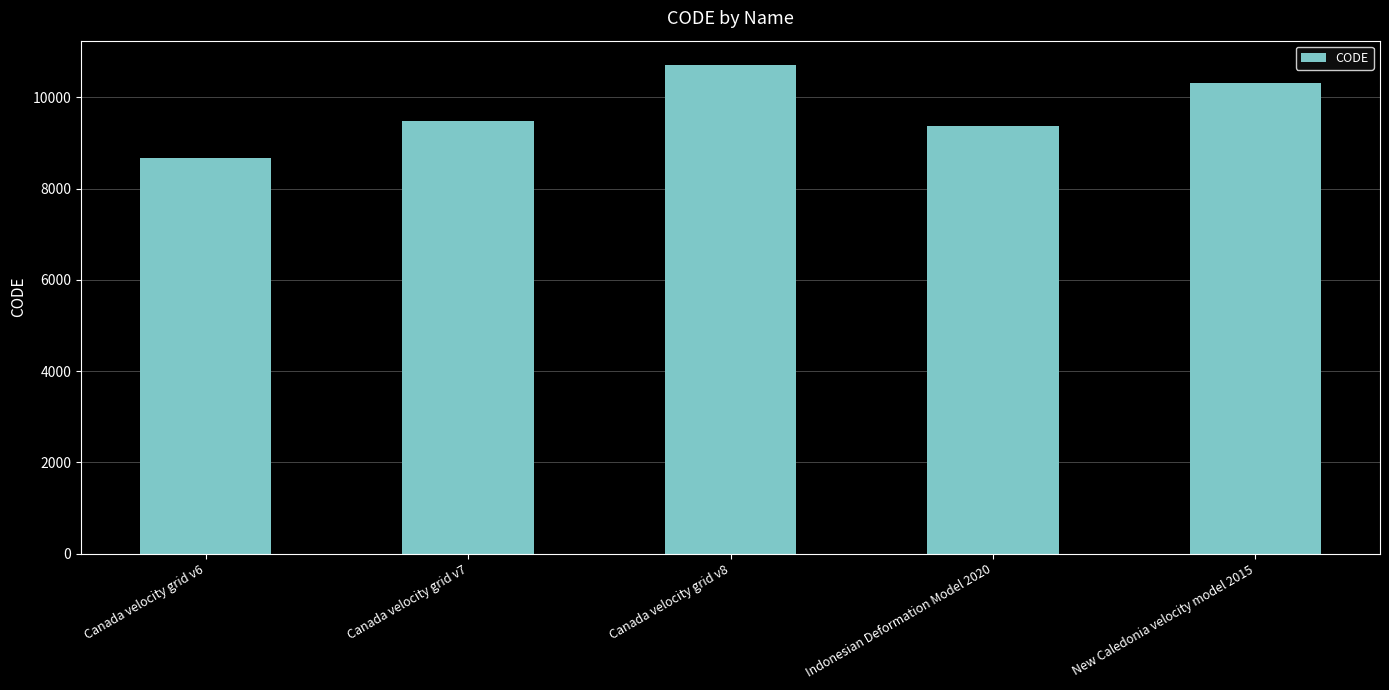

At which category does the chart reach its peak across all series?

Canada velocity grid v8